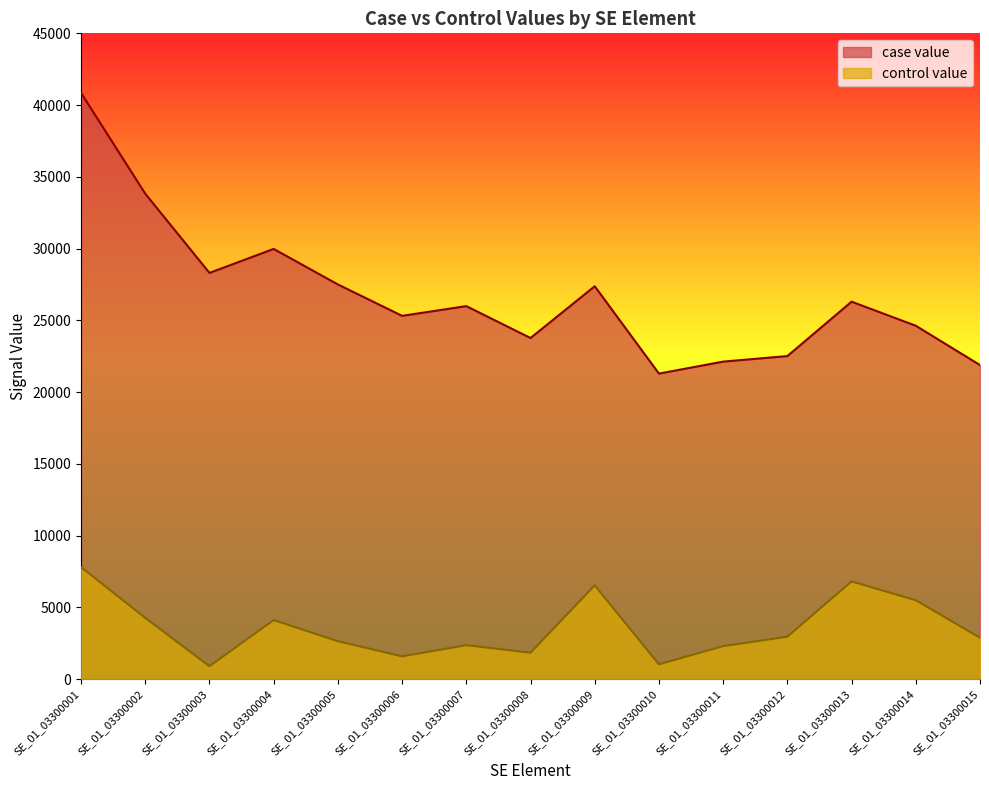

How many series are shown in this chart?

2